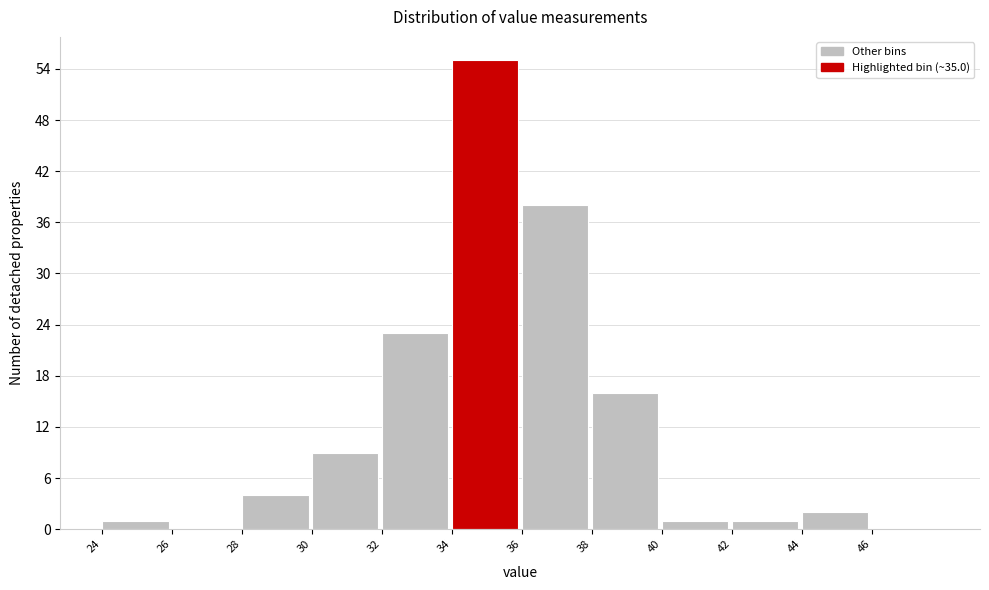

What is the height of the bar covering 34 to 36 on the x-axis? The values are not printed on the chart, so give them approximately, as read against the axis.

55